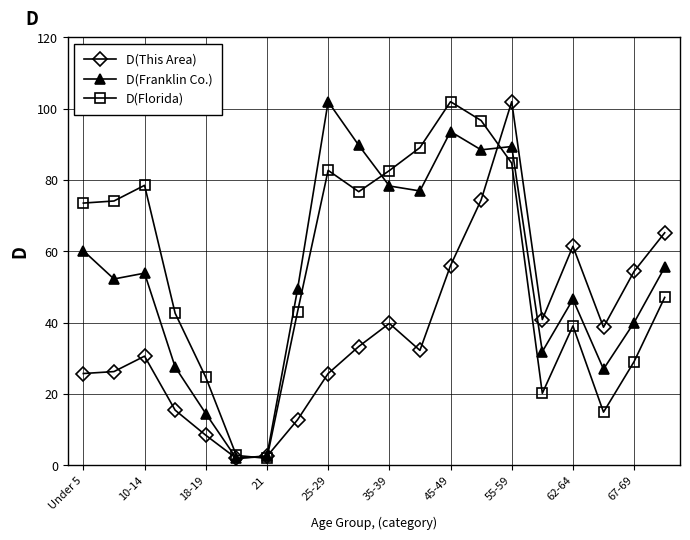

How many interior local peaks does the D(Florida) series have?

4